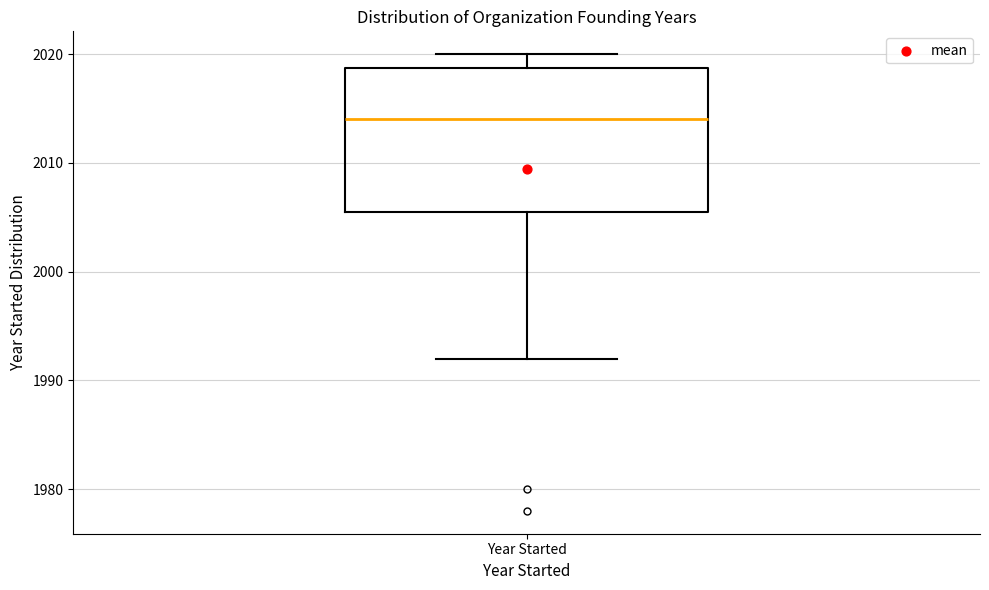

Read this box plot against the y-axis: the position of the median line, the range covered by the box, and the ends of both whiskers. The values are not printed on the chart, so give them approximately, as read against the axis.

median 2014, box 2006 to 2019, whiskers 1992 to 2020